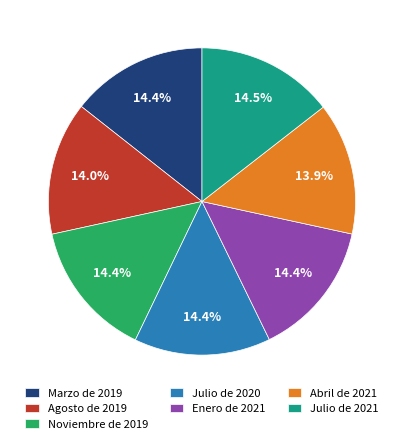

What percentage do Abril de 2021 and Marzo de 2019 together represent?

28.3%